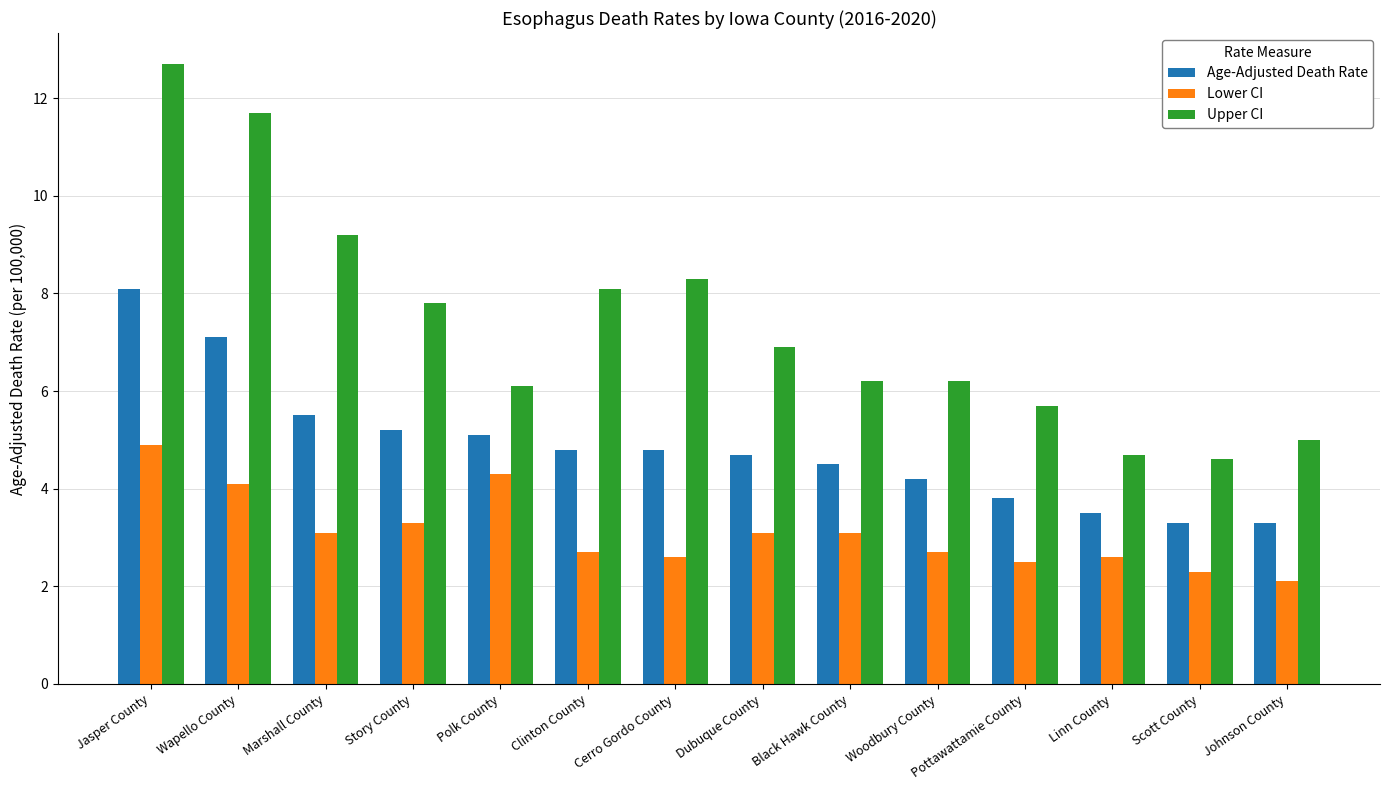

The value of Age-Adjusted Death Rate at Clinton County is 4.8. True or false?

True